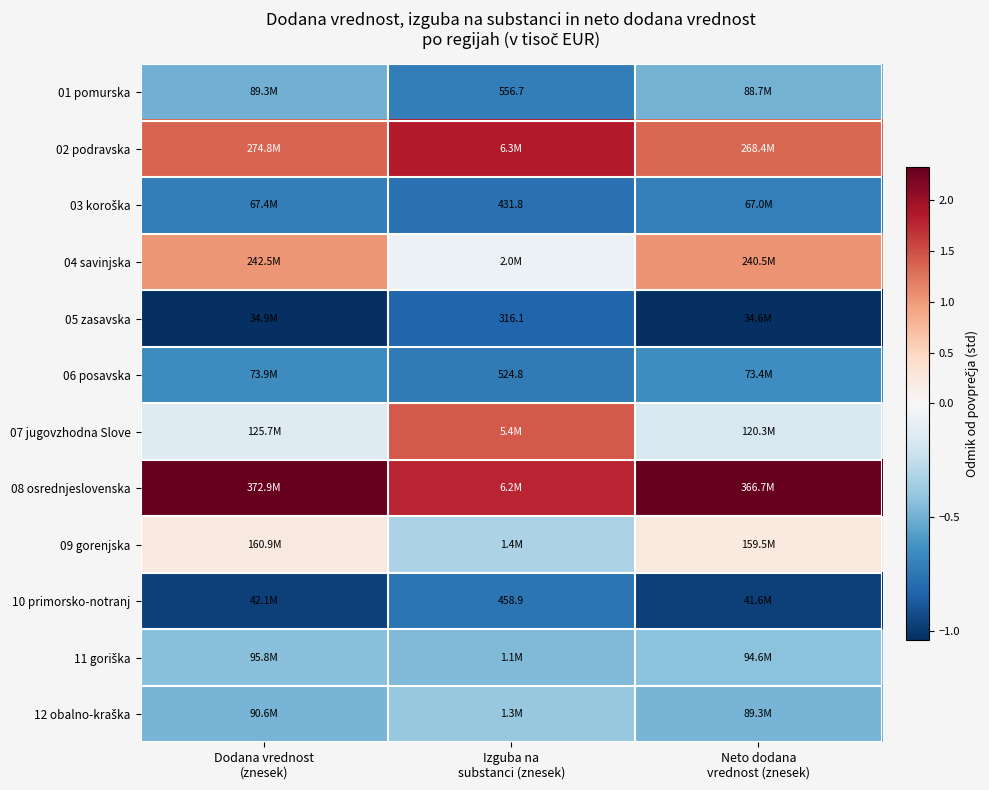

The 06 posavska series shows -0.6 at Neto dodana vrednost (znesek). True or false?

True